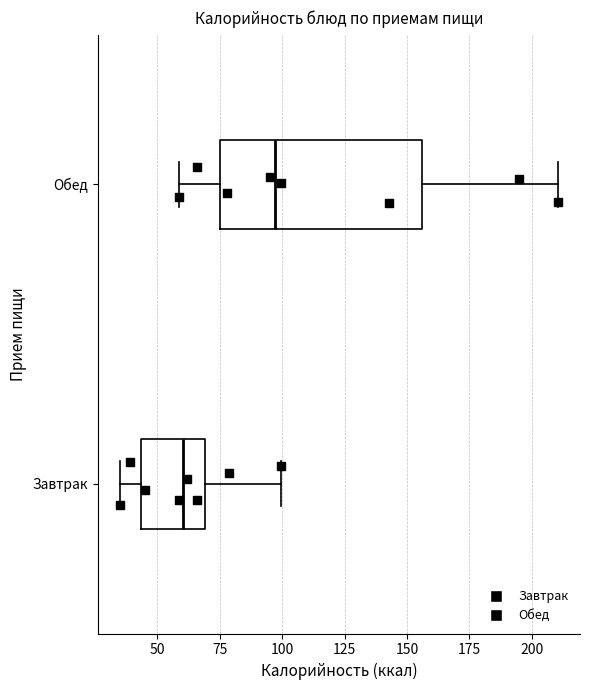

Where does the right whisker of the box for Обед end on the x-axis? The values are not printed on the chart, so give them approximately, as read against the axis.

210